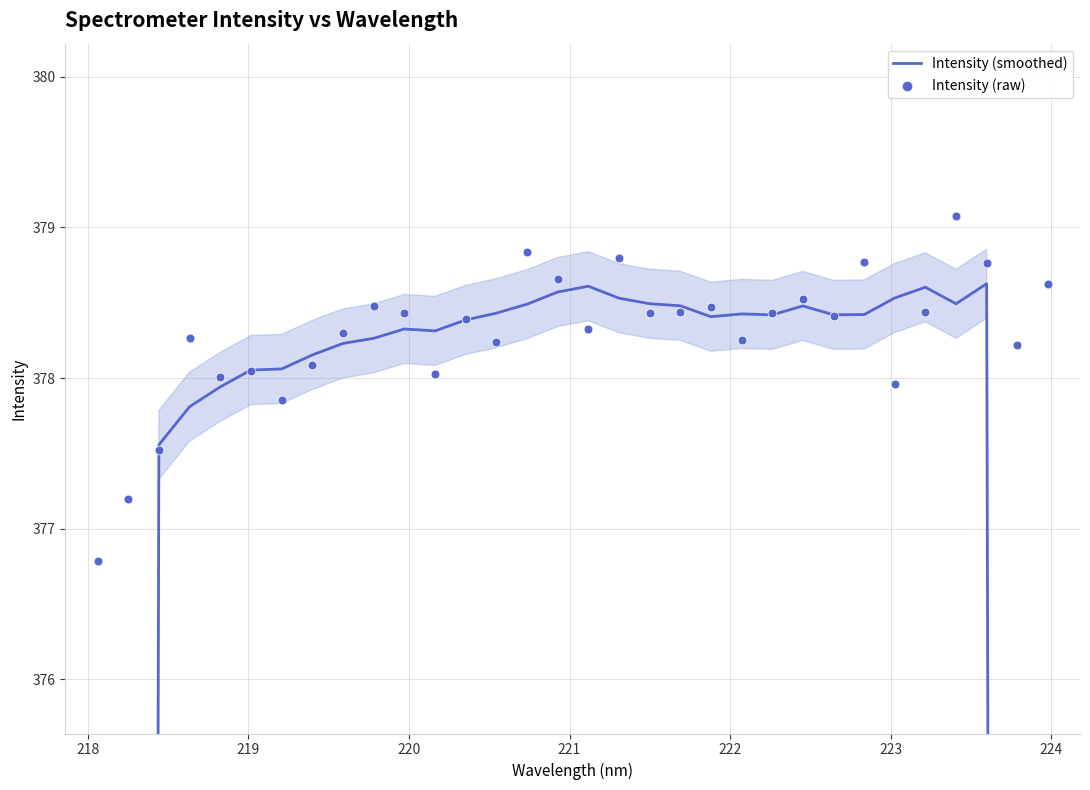

Which series contains the lowest Y value?

Intensity (smoothed)